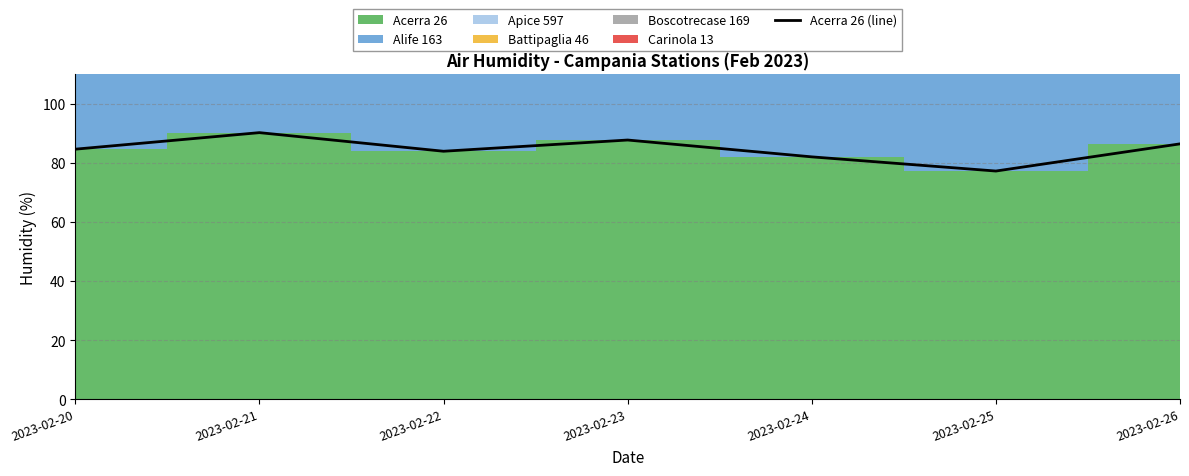

Reading left to right, extract all data points from this chart.

84.7	90.3	84.0	87.8	82.1	77.3	86.5